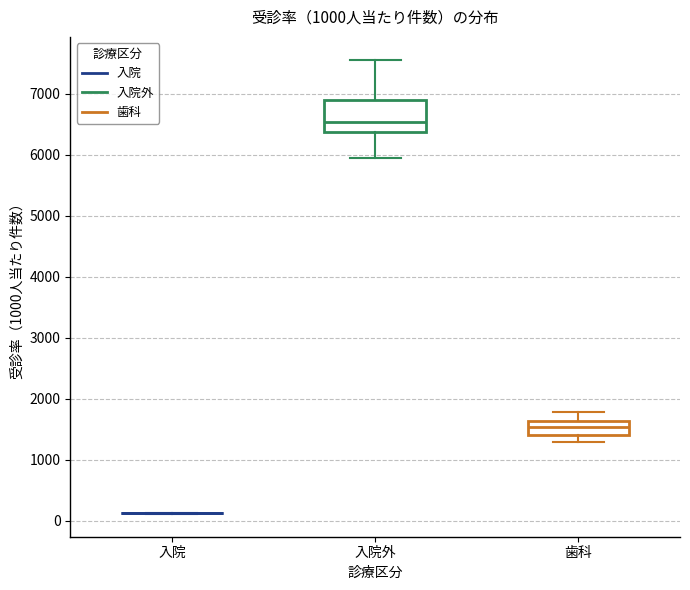

Reading left to right, transcribe this box plot: for each box, give where its median line is, the range the box spans, and where its two whiskers end, as read against the y-axis. The values are not printed on the chart, so give them approximately, as read against the axis.

入院: box collapsed to a line at 100, whiskers 100 to 100
入院外: median 6500, box 6400 to 6900, whiskers 5900 to 7600
歯科: median 1500, box 1400 to 1600, whiskers 1300 to 1800